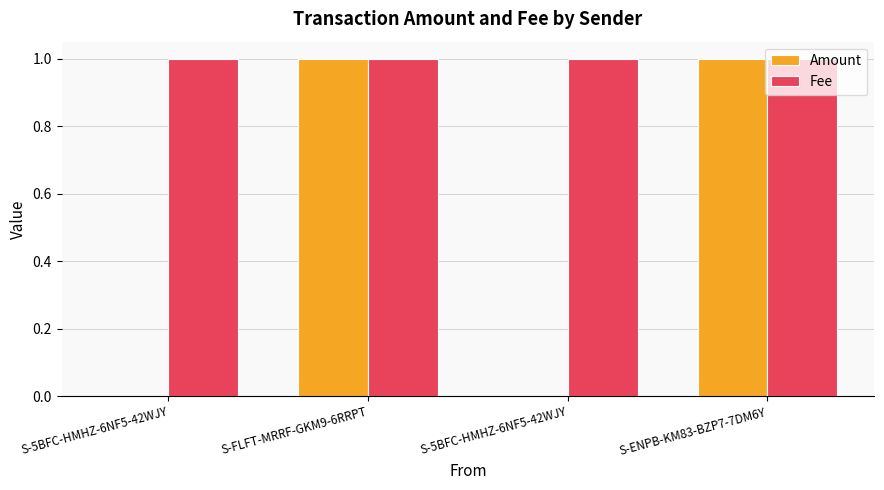

Are the bars horizontal?

No